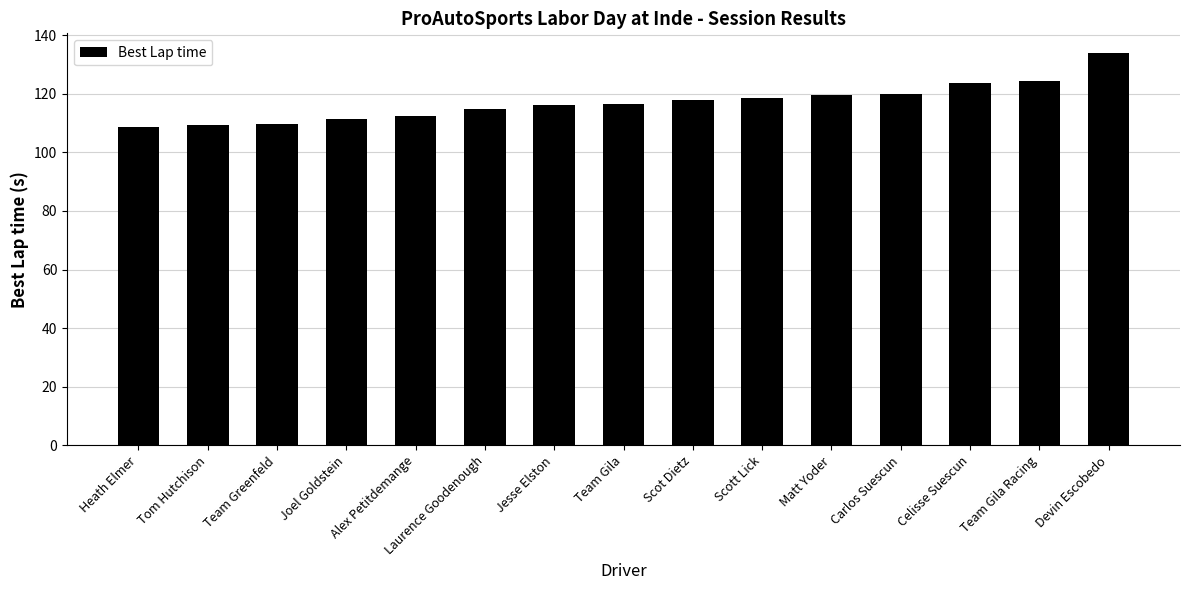

What is the ratio of the value at Laurence Goodenough to the value at Heath Elmer?

1.1